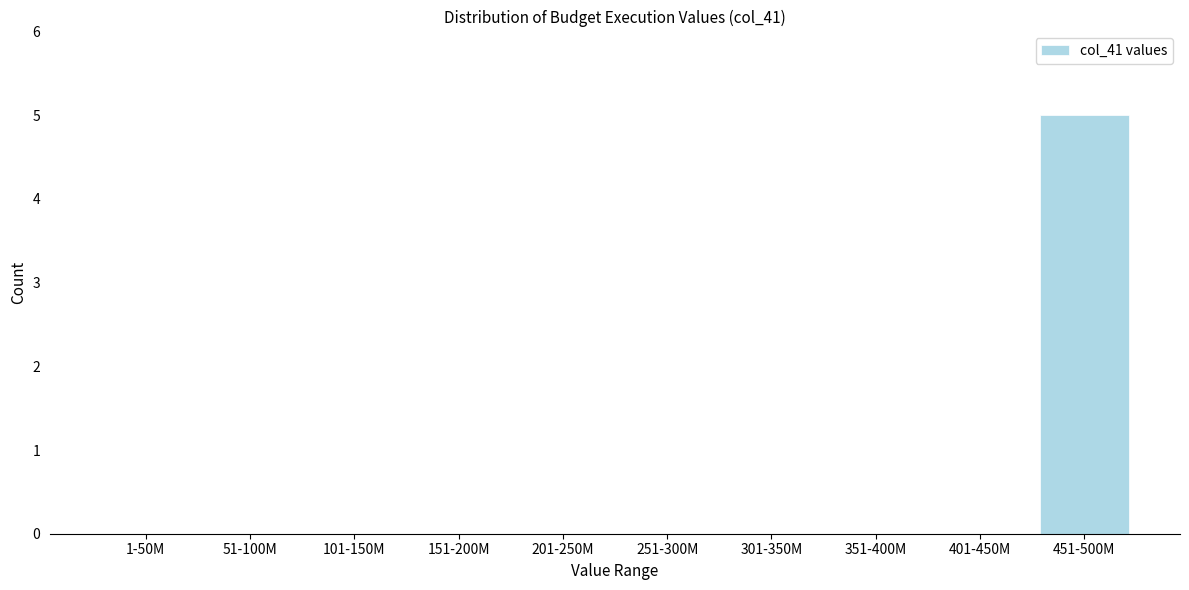

Reading right to left, transcribe all the data shown in this chart.

451-500M=5	401-450M=0	351-400M=0	301-350M=0	251-300M=0	201-250M=0	151-200M=0	101-150M=0	51-100M=0	1-50M=0